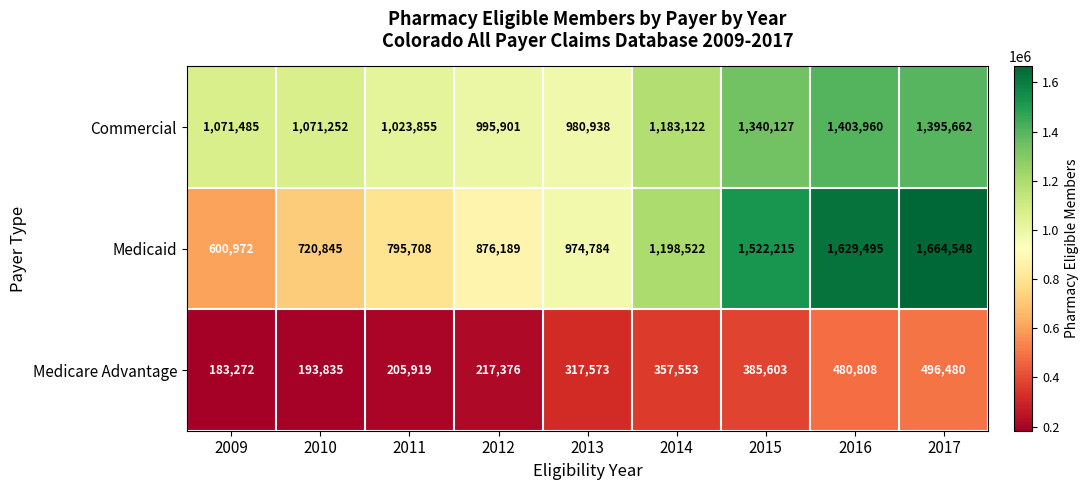

List the series in order of their peak value, lowest first.

Medicare Advantage, Commercial, Medicaid